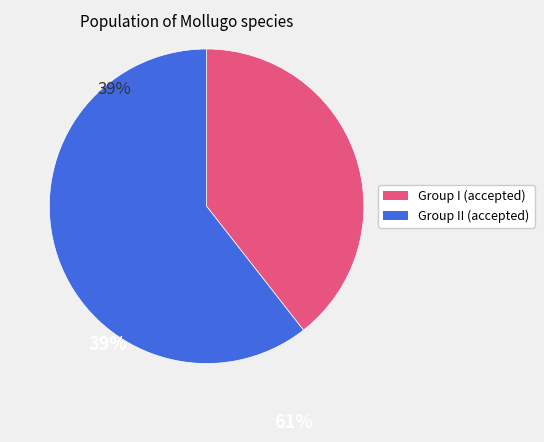

Is there a majority slice in this chart?

Yes